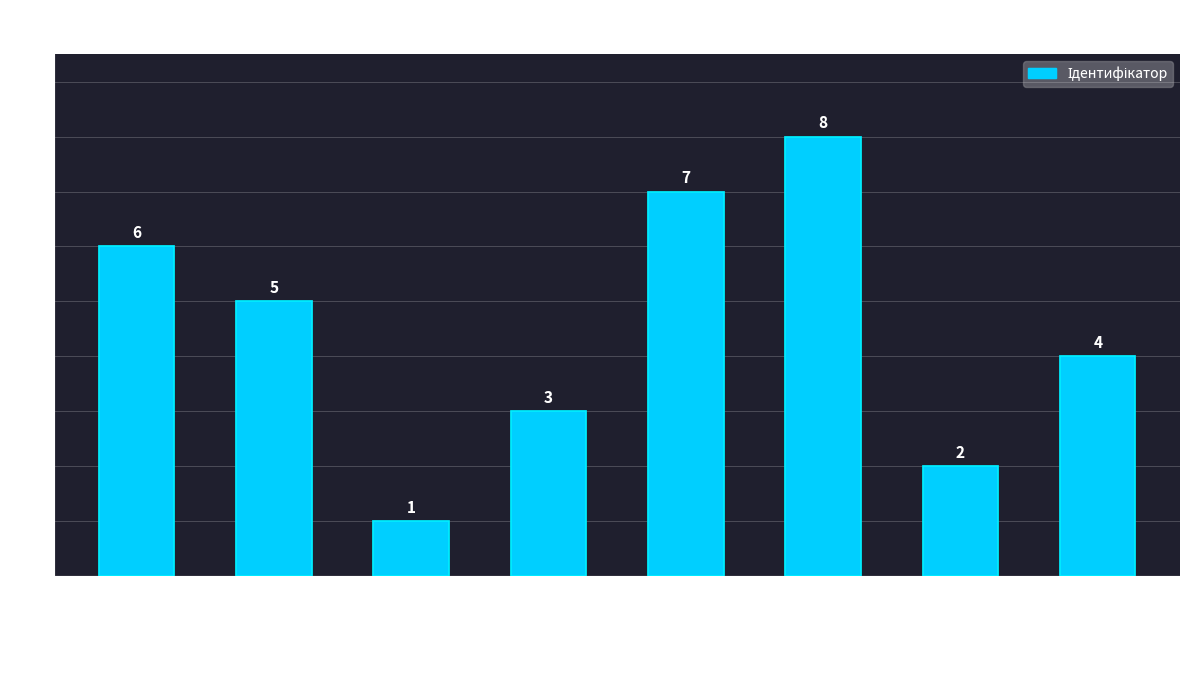

Between Начальник and Генеральний директор, which is larger?

Начальник